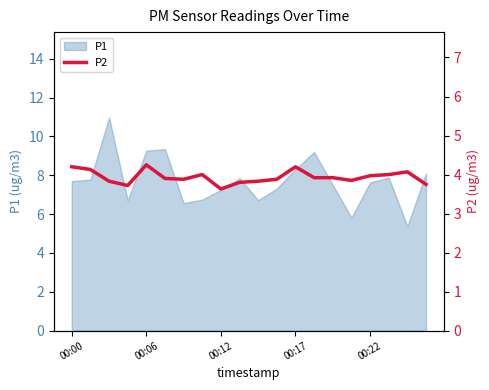

Where does the P1 series first go above 7?

00:00